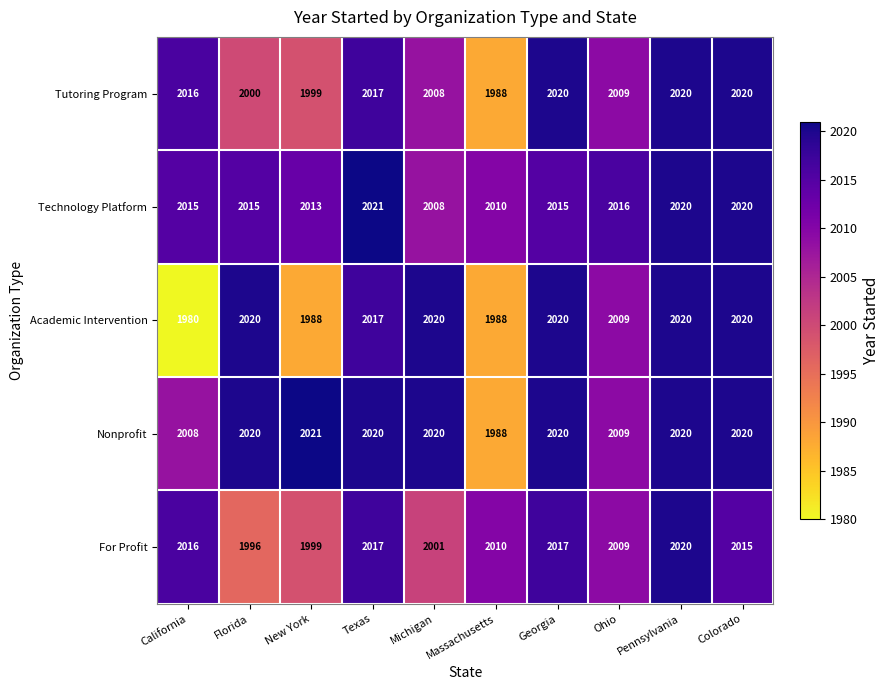

Between Pennsylvania and Colorado, which series saw the biggest shift?

For Profit